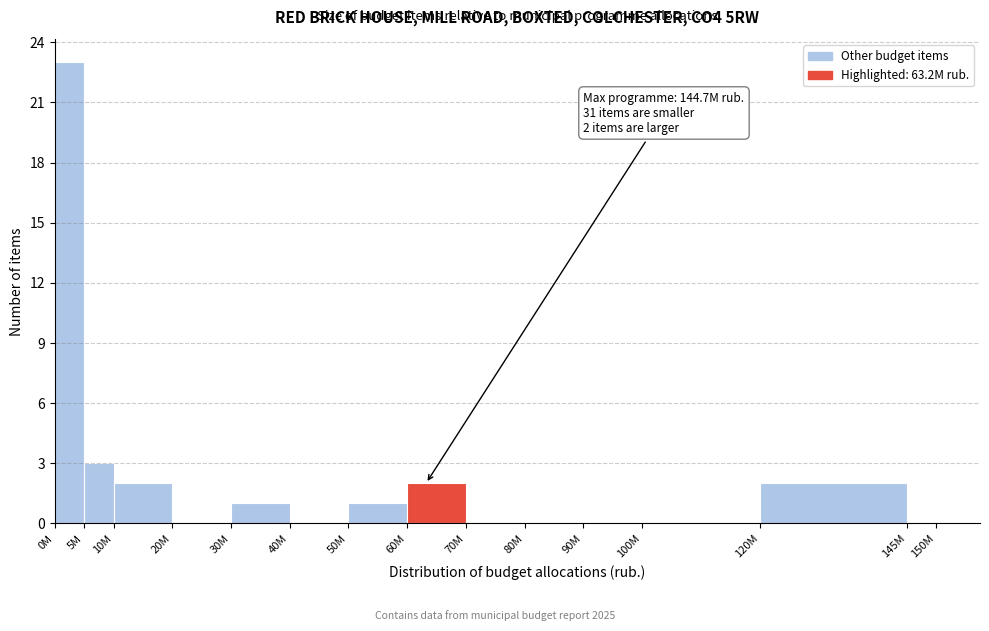

What is the sum of the values at 40M and 5M?

3